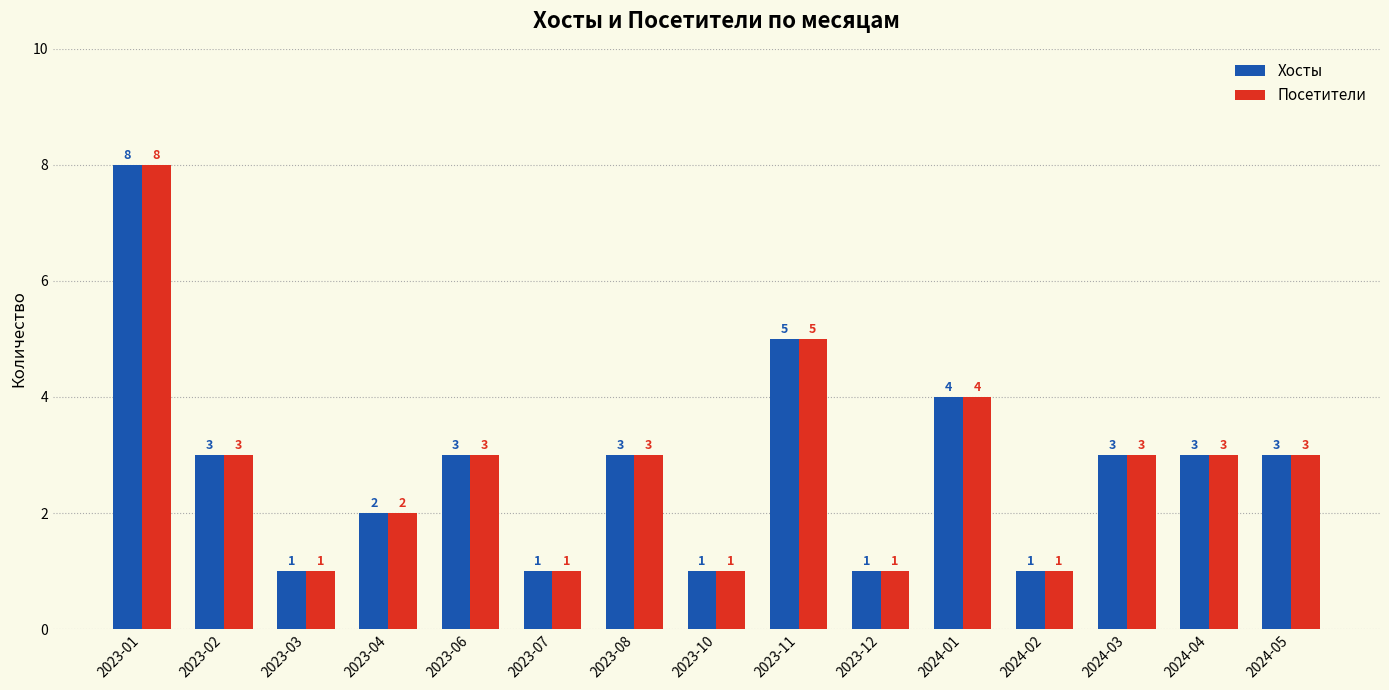

What is the maximum value shown in the chart?

8